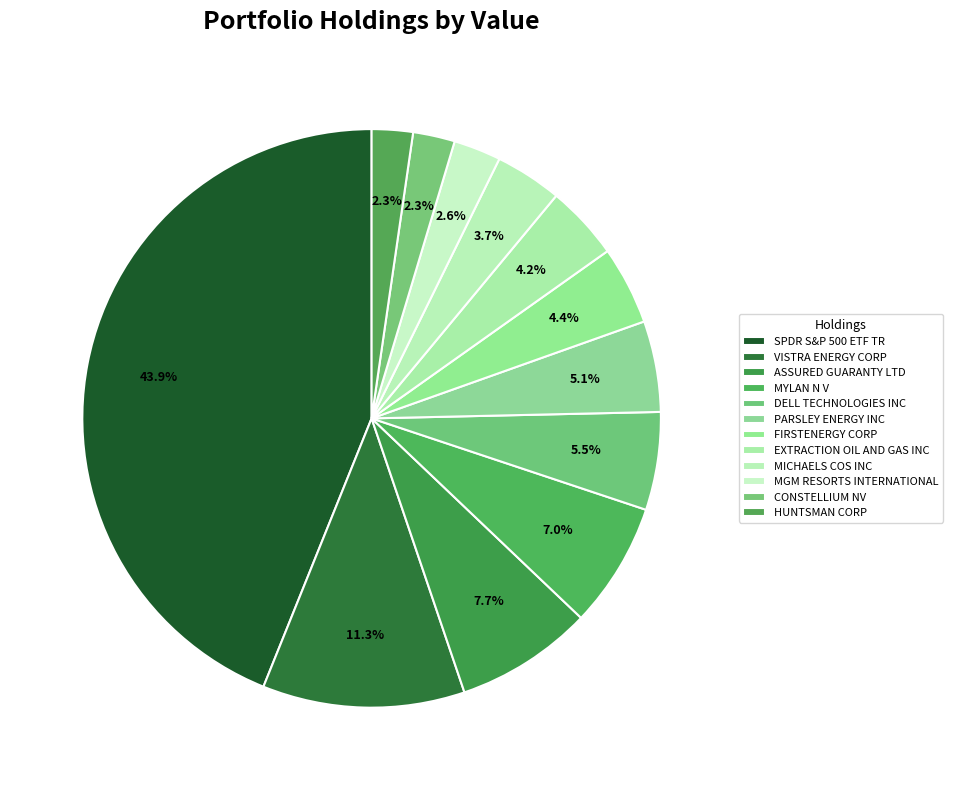

What is the total percentage of MGM RESORTS INTERNATIONAL and SPDR S&P 500 ETF TR?

46.5%